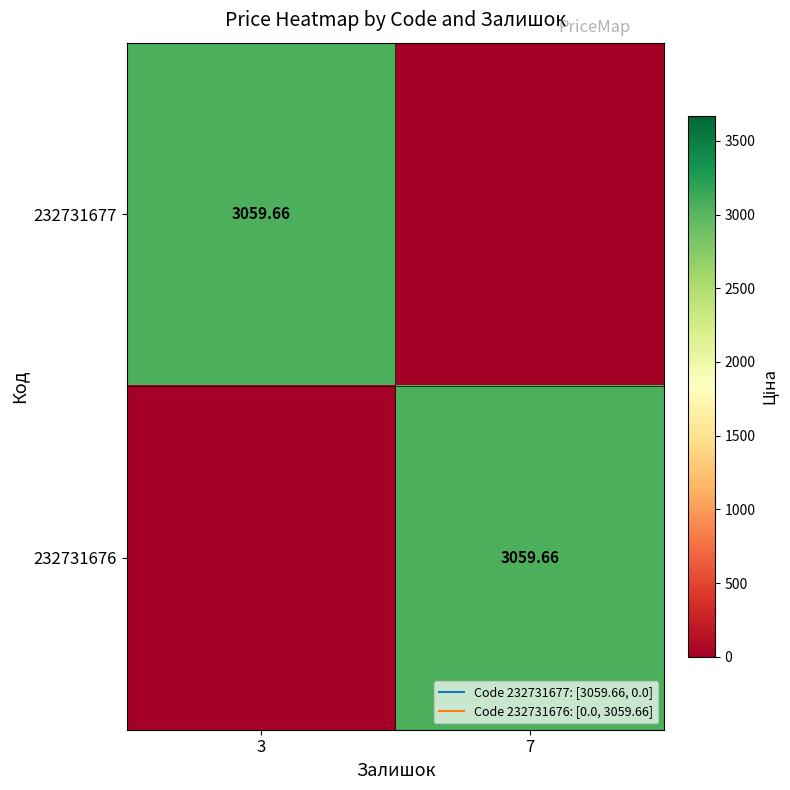

What is the sum of the 232731677 values at 7 and 3?

3059.7